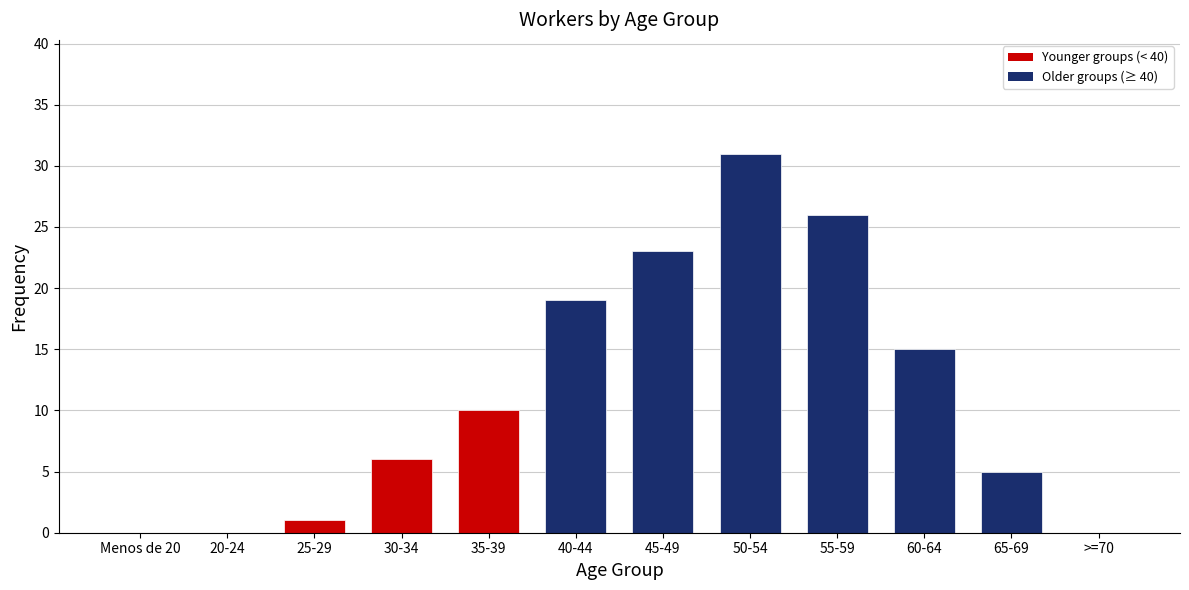

Reading right to left, extract all data points from this chart.

>=70=0	65-69=5	60-64=15	55-59=26	50-54=31	45-49=23	40-44=19	35-39=10	30-34=6	25-29=1	20-24=0	Menos de 20=0